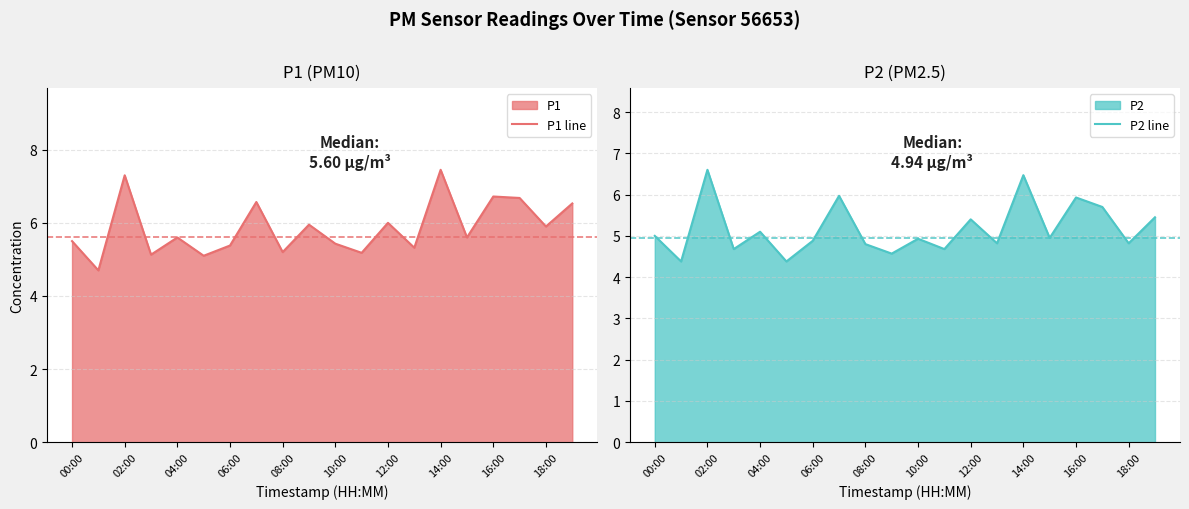

Where does the P1 line series first go above 5?

00:00